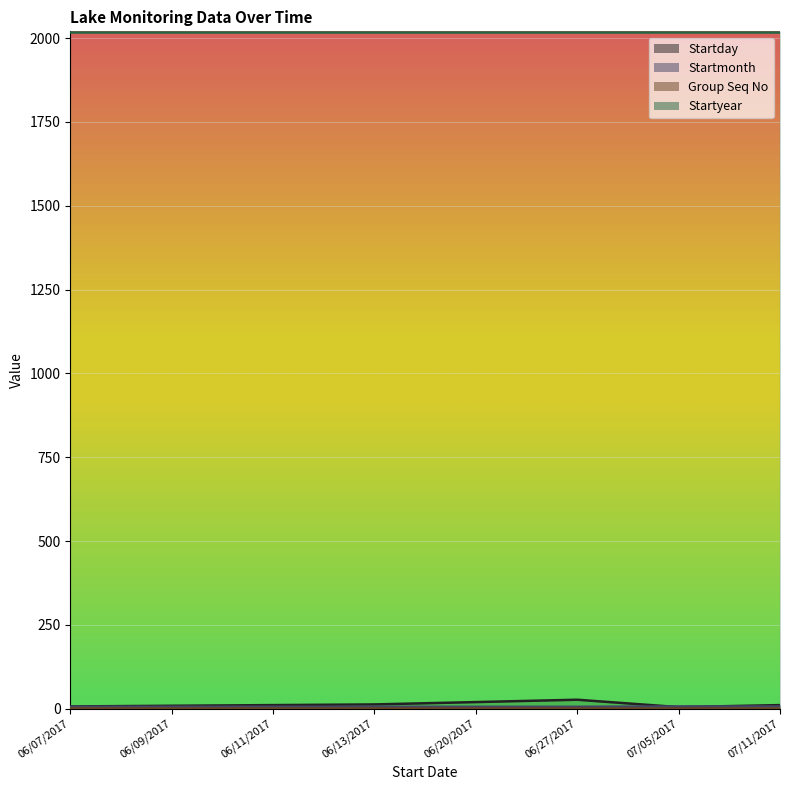

List the labels in order of Startmonth value, smallest first.

06/07/2017, 06/09/2017, 06/11/2017, 06/13/2017, 06/20/2017, 06/27/2017, 07/05/2017, 07/11/2017